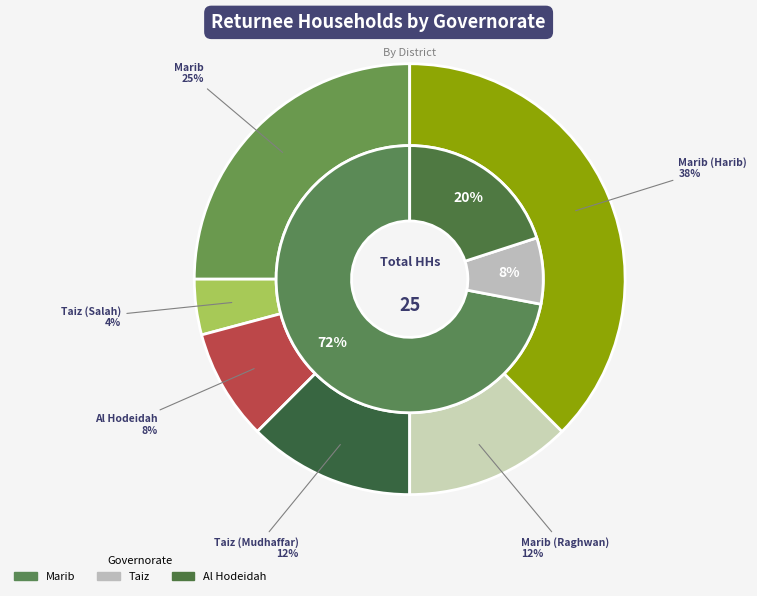

What is the smallest slice in the pie chart?

Taiz (Salah)